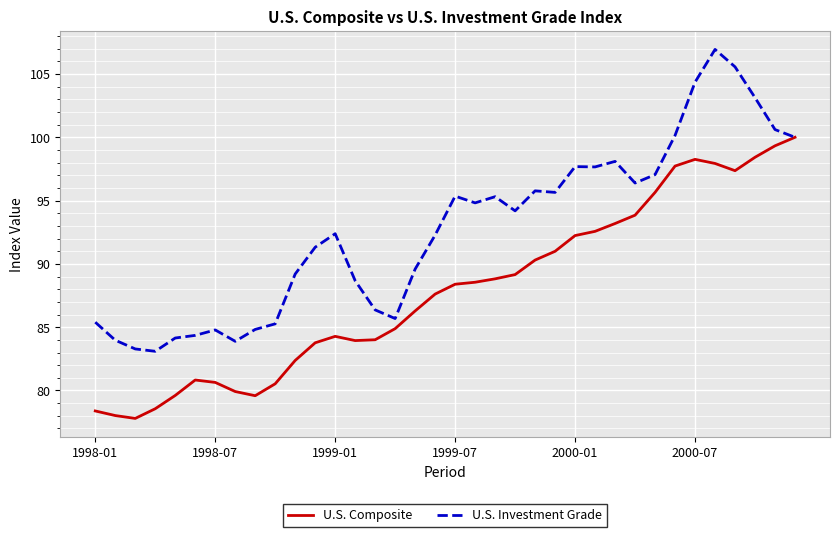

Which series has the largest total across all categories?

U.S. Investment Grade